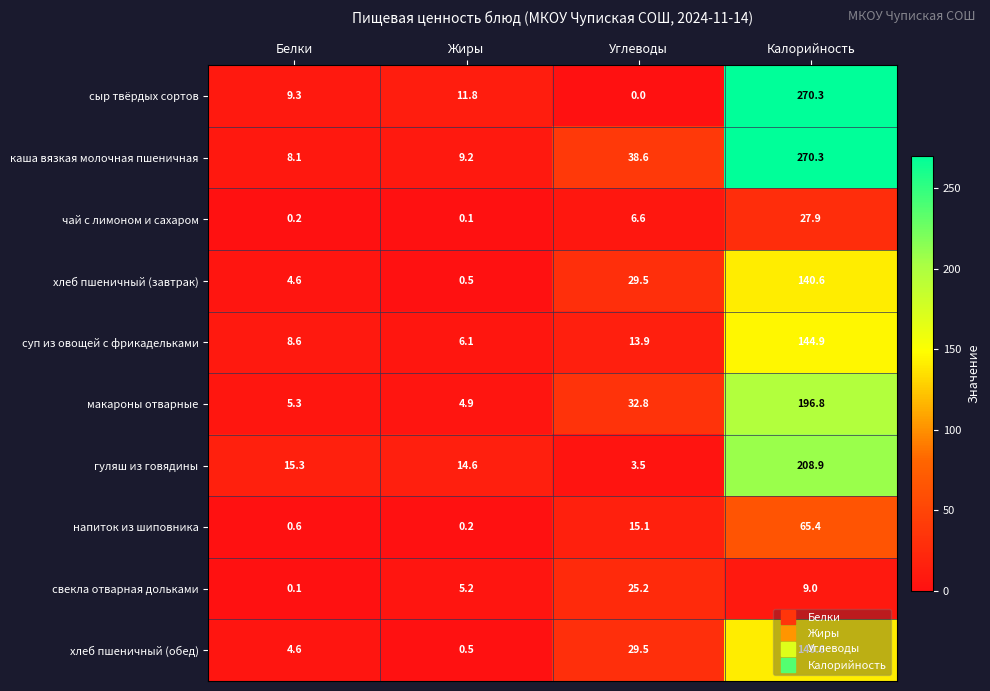

What is the highest value of the каша вязкая молочная пшеничная series?

270.3